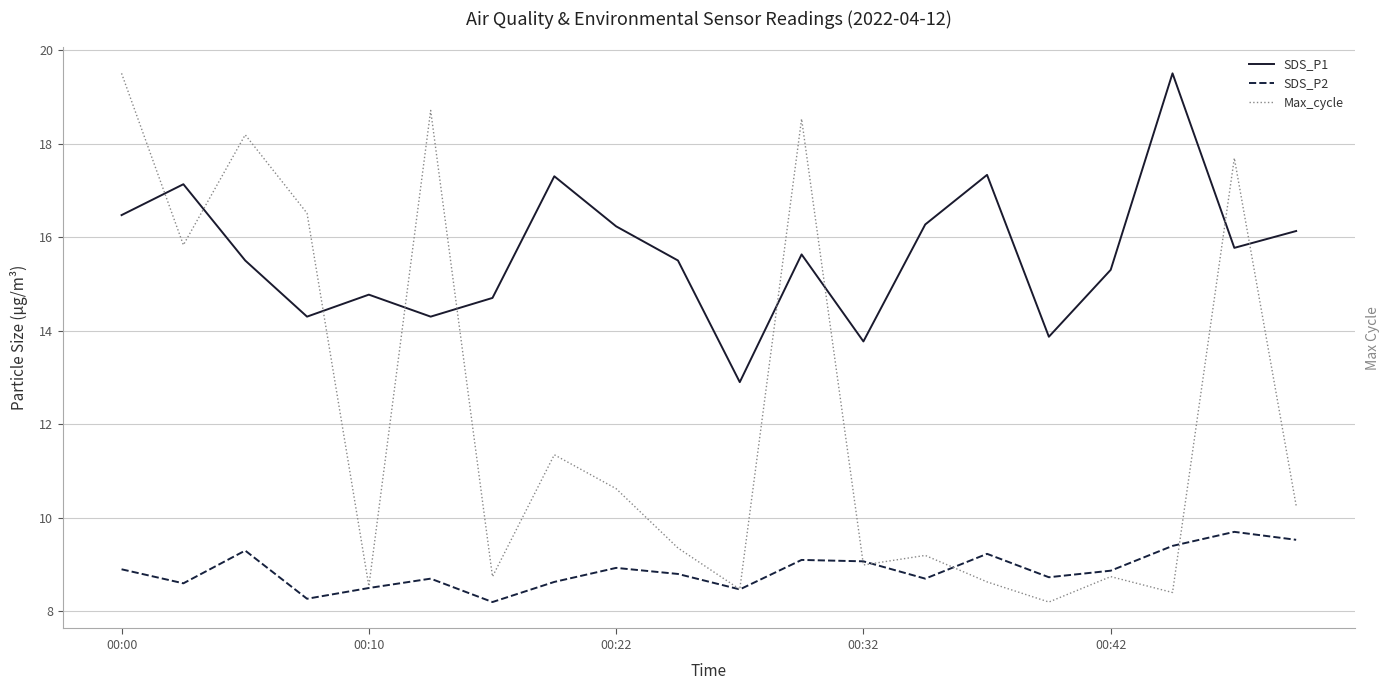

What is the lowest value of the SDS_P1 series?

12.9